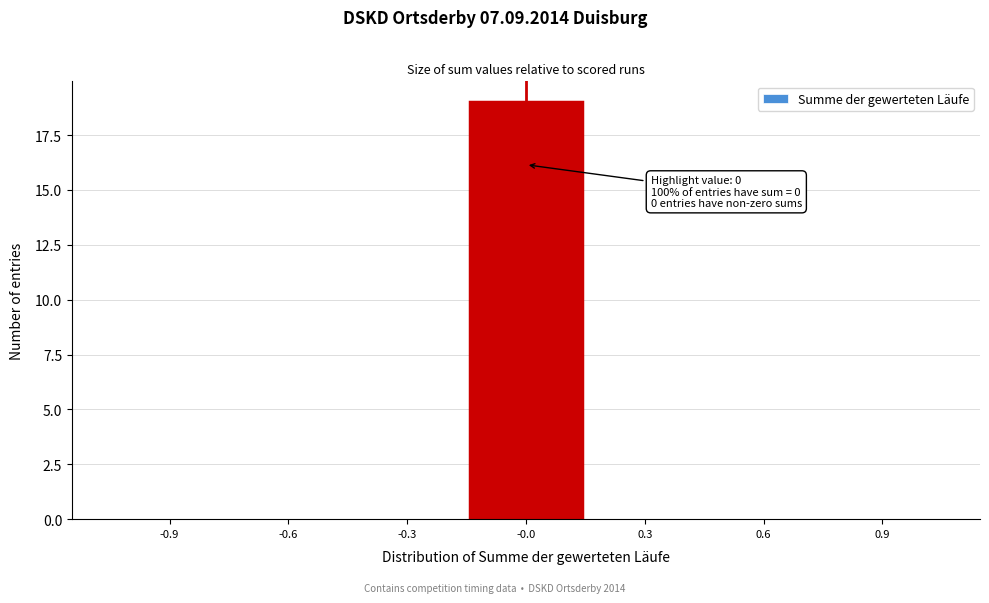

Reading right to left, extract all data points from this chart.

0.9=0	0.6=0	0.3=0	-0.0=19	-0.3=0	-0.6=0	-0.9=0